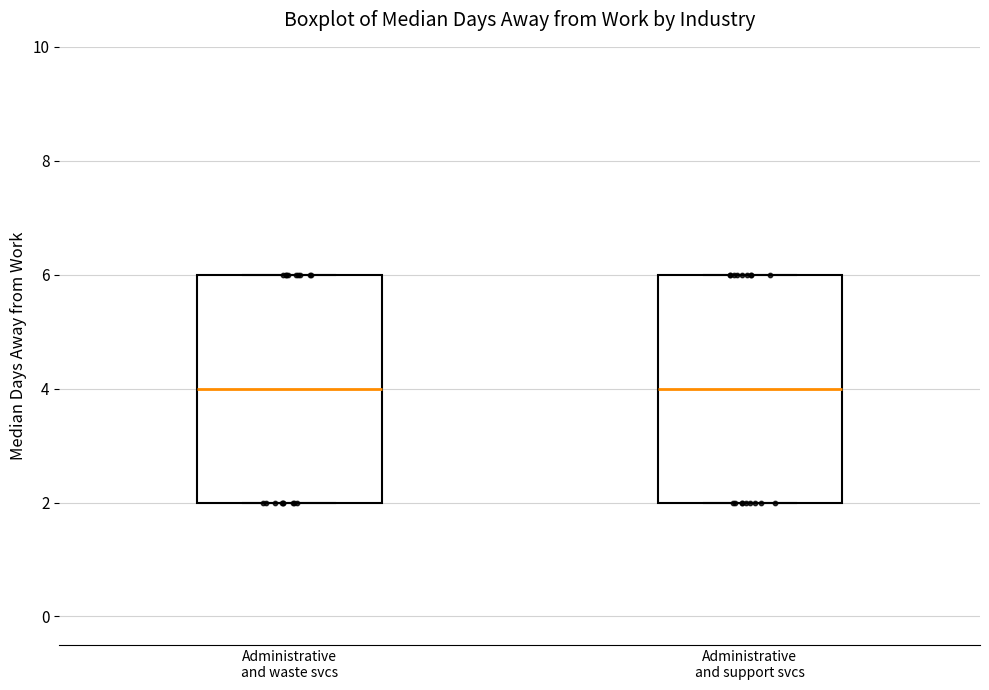

Reading left to right, transcribe this box plot: for each box, give where its median line is, the range the box spans, and where its two whiskers end, as read against the y-axis. The values are not printed on the chart, so give them approximately, as read against the axis.

Administrative and waste svcs: median 4, box 2 to 6, whiskers 2 to 6
Administrative and support svcs: median 4, box 2 to 6, whiskers 2 to 6